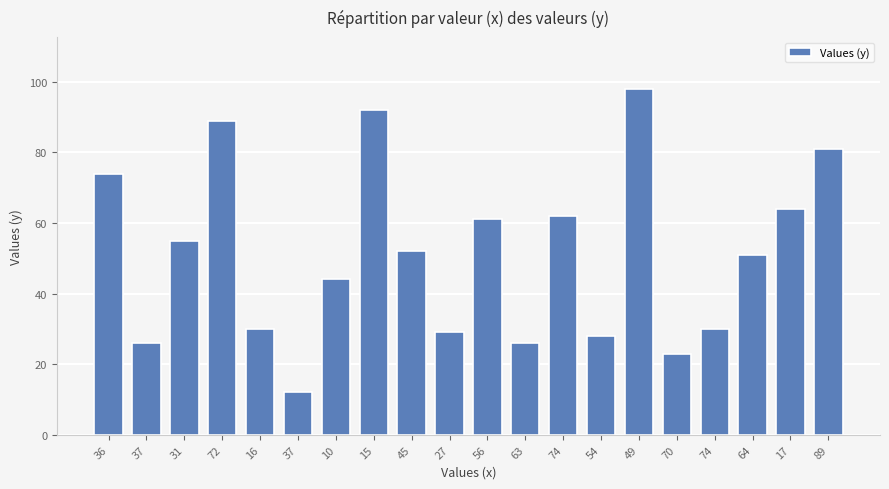

Reading left to right, extract all data points from this chart.

36=74	37=26	31=55	72=89	16=30	37=12	10=44	15=92	45=52	27=29	56=61	63=26	74=62	54=28	49=98	70=23	74=30	64=51	17=64	89=81